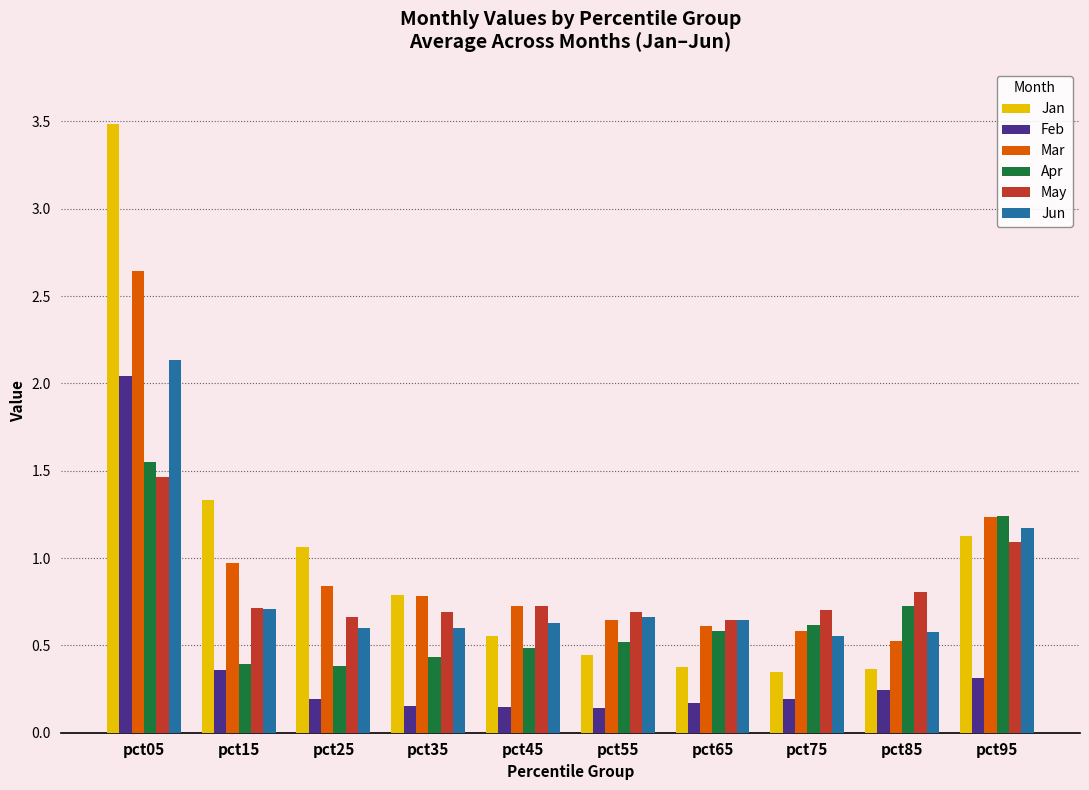

At how many categories does at least one series exceed 0?

10